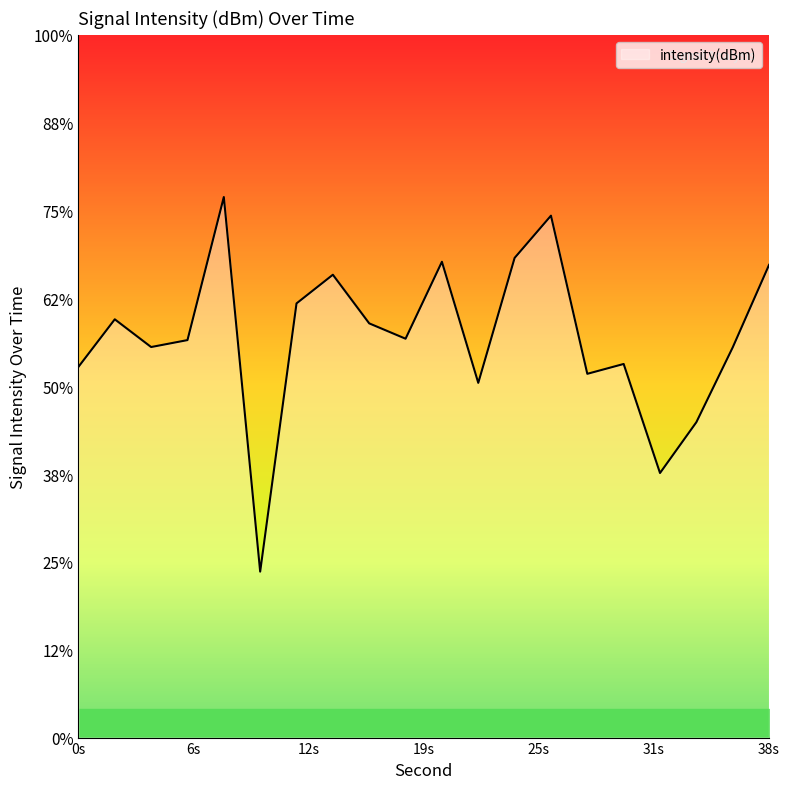

The chart shows a value of -207.5 at 38s. True or false?

False